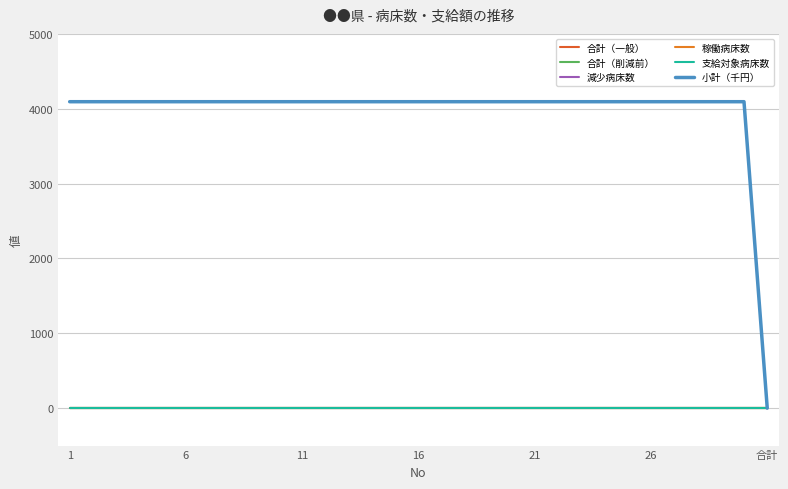

How many lines are shown in the chart?

6